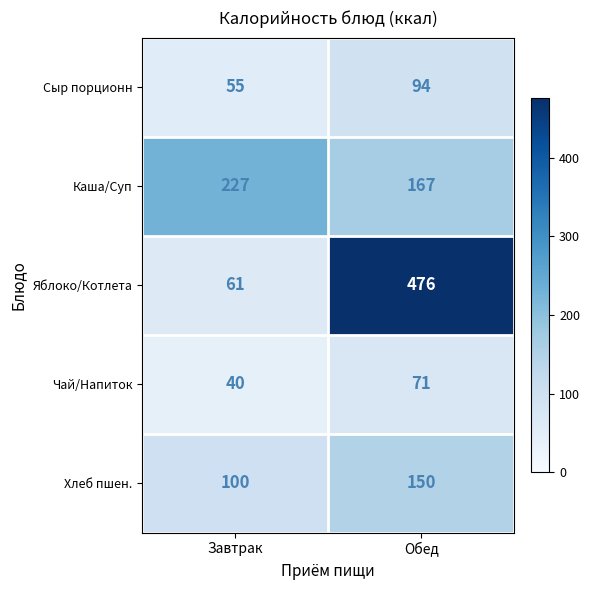

What is the approximate value of Хлеб пшен. at Завтрак, to the nearest 10?

100